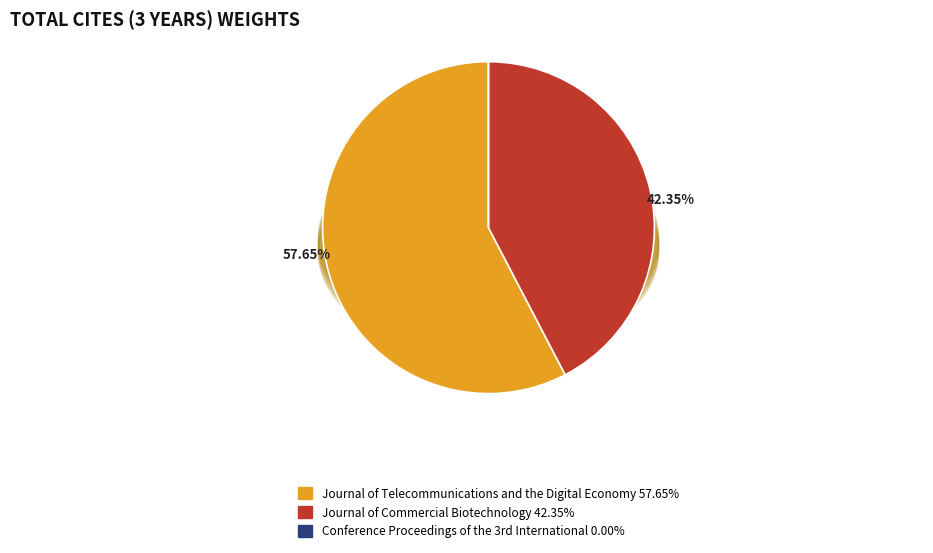

What is the largest slice in the pie chart?

Journal of Telecommunications and the Digital Economy